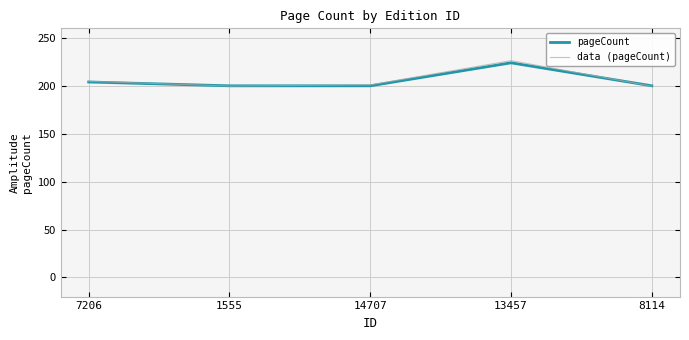

What is the minimum value for data (pageCount)?

199.6